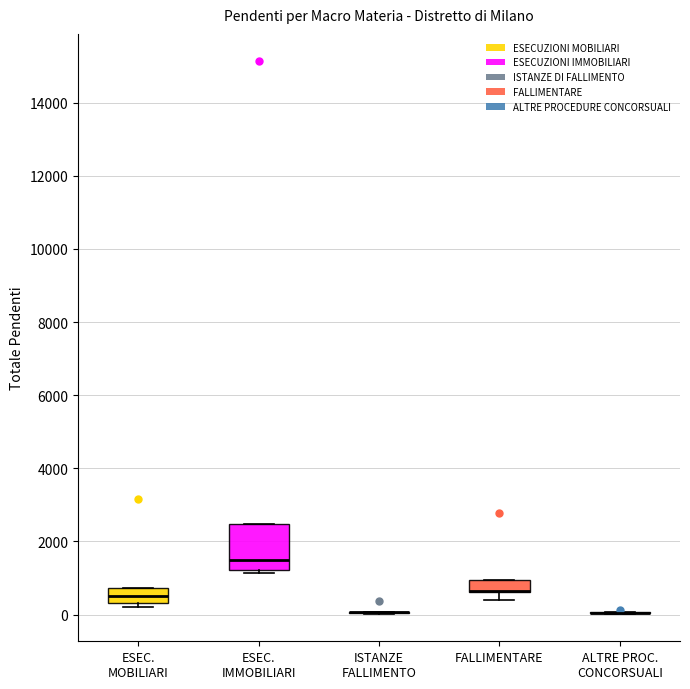

Comparing the boxes themselves (not the whiskers), which one is the tallest?

ESEC. IMMOBILIARI